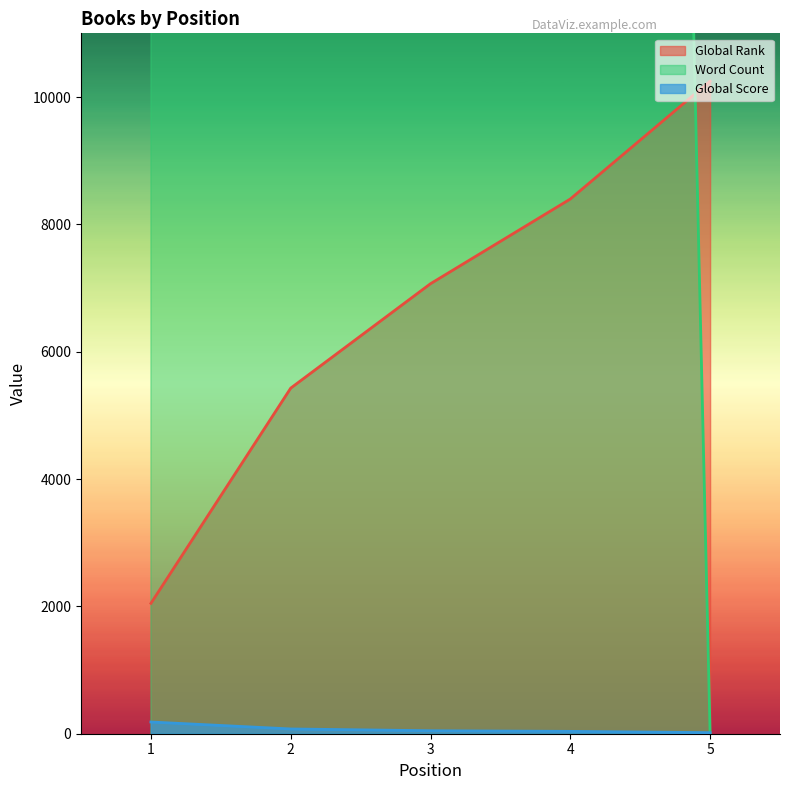

What is the sum of all Global Rank values?

33191